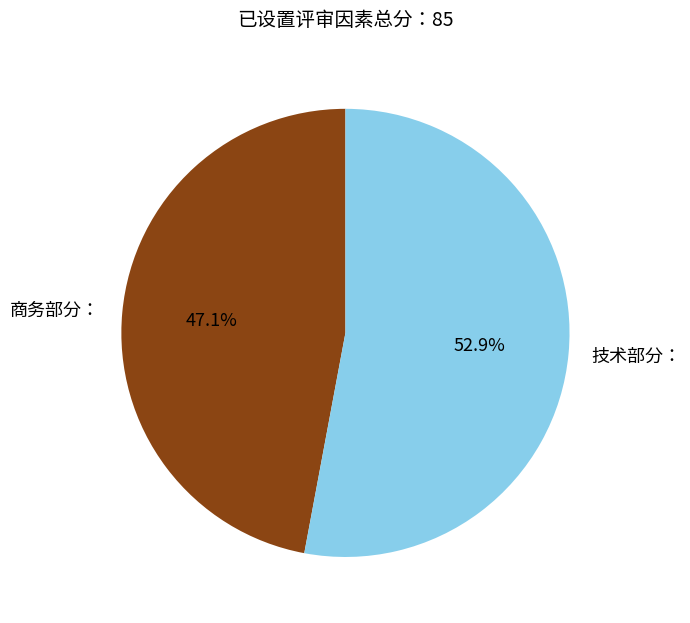

Does 技术部分： represent more than half of the total?

Yes